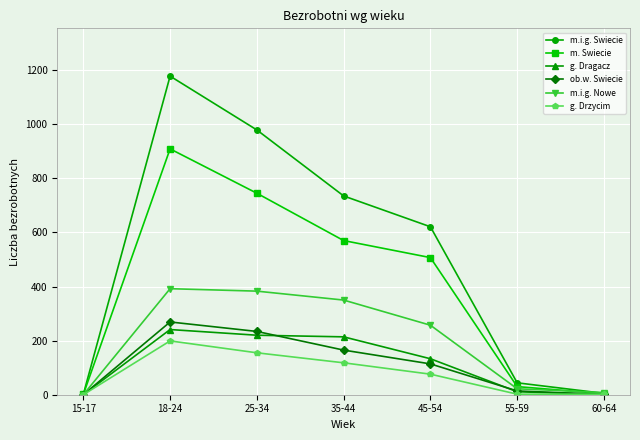

Which series has the widest spread of values?

m.i.g. Swiecie